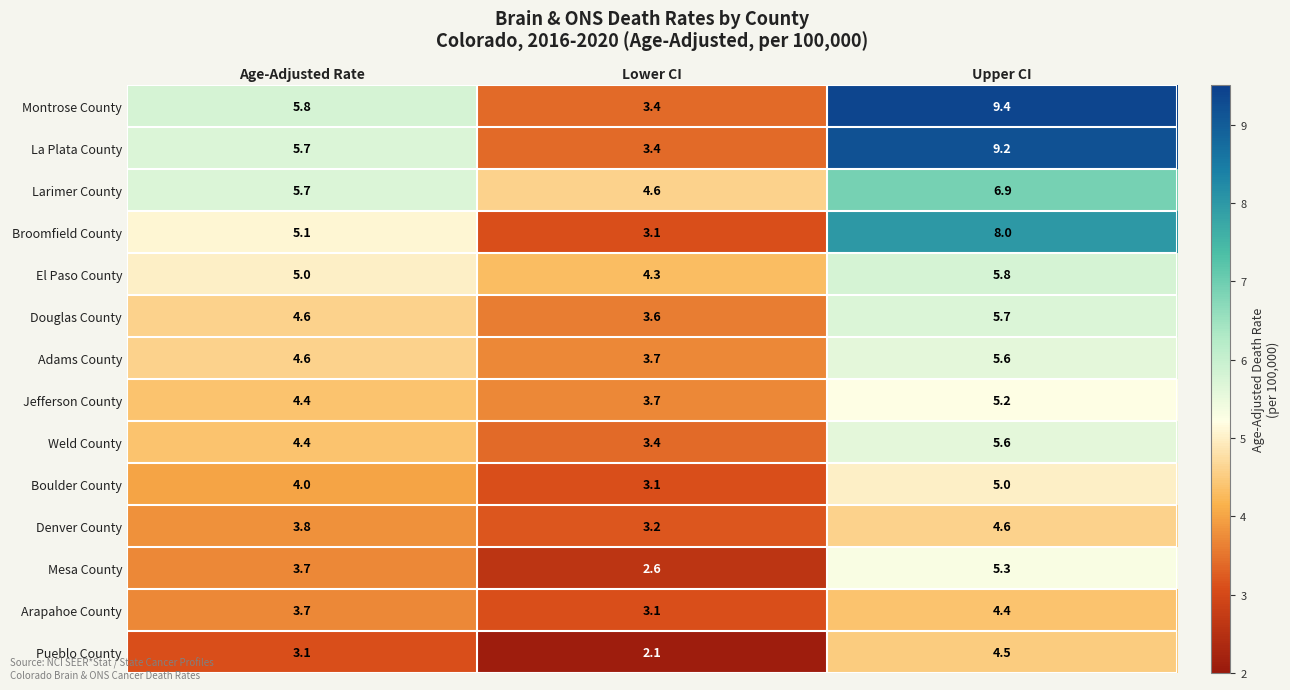

What is the difference between the El Paso County values at Age-Adjusted Rate and Upper CI?

0.8